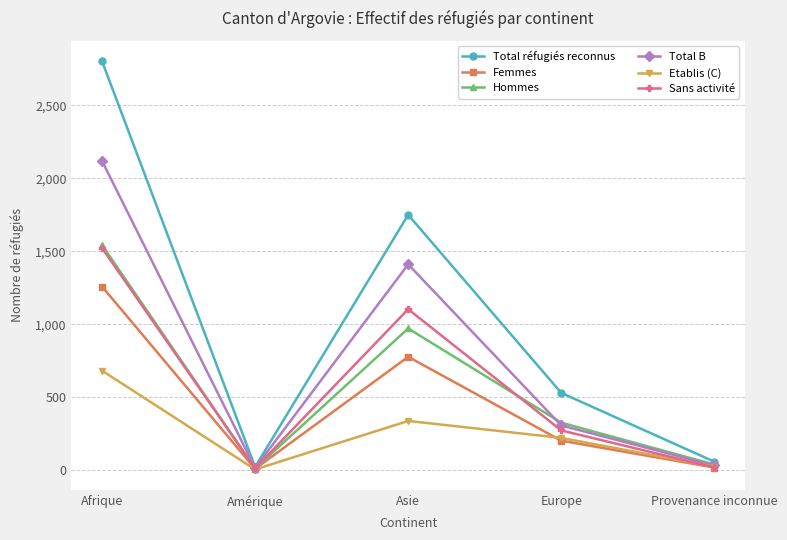

What is the average value of the Sans activité series?

587